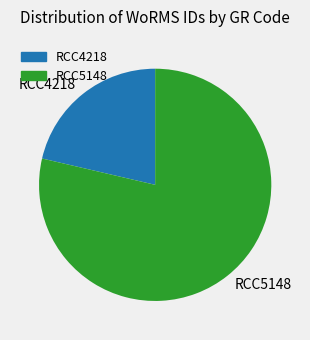

Between RCC5148 and RCC4218, which is larger?

RCC5148